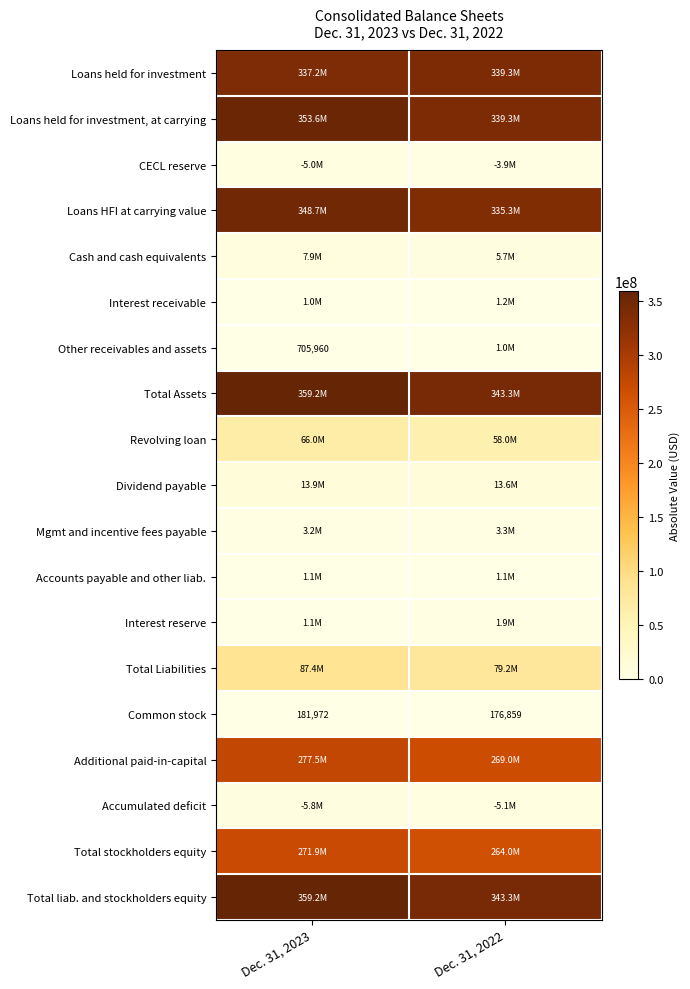

The Other receivables and assets series shows 1031206 at Dec. 31, 2023. True or false?

False